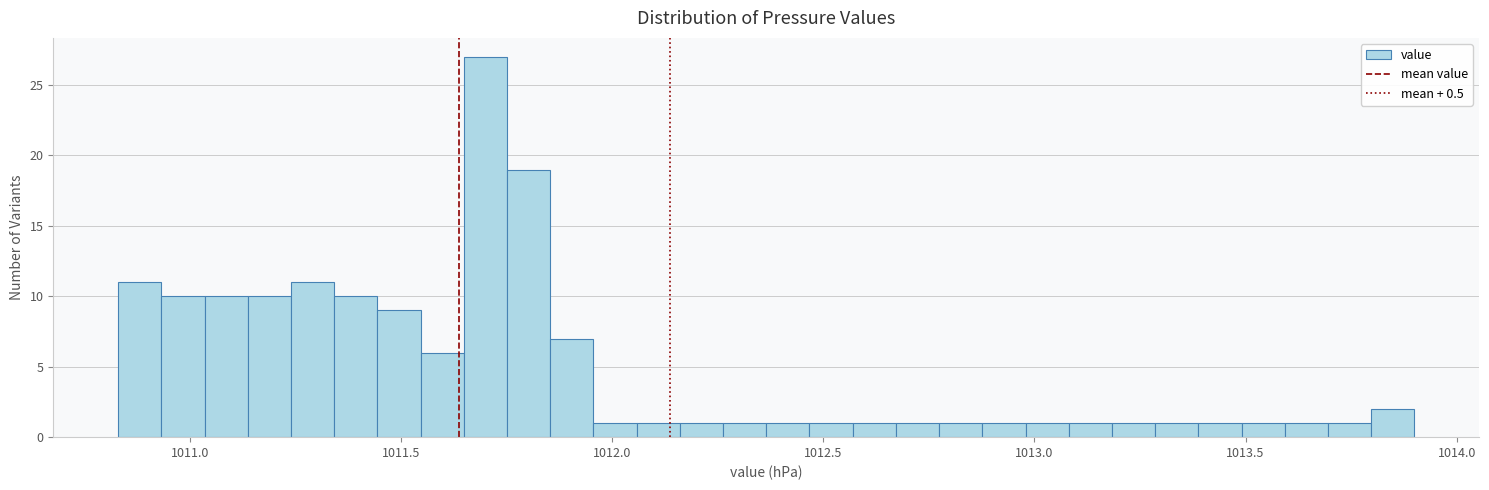

Read against the x-axis, roughly where is the centre of the tallest bar?

1011.70